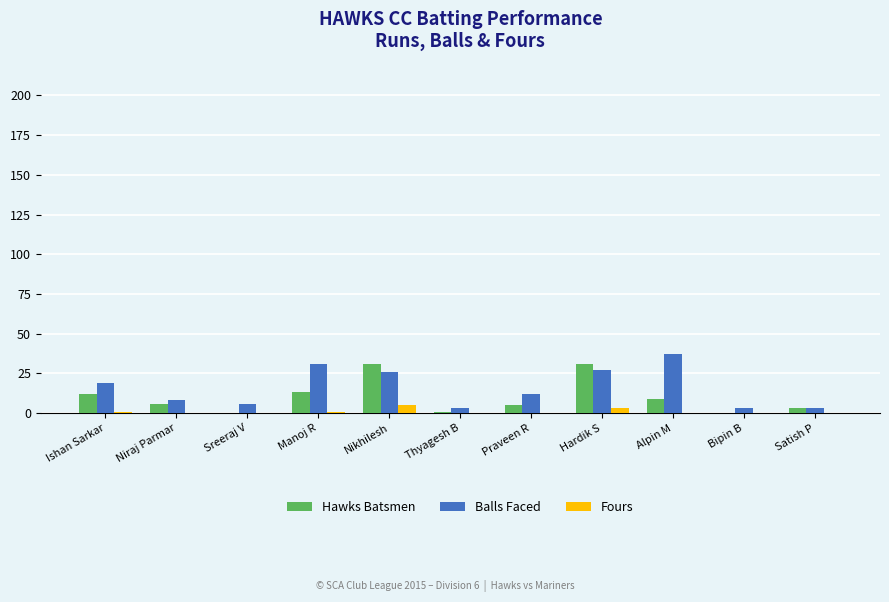

The value of Hawks Batsmen at Ishan Sarkar is 3. True or false?

False